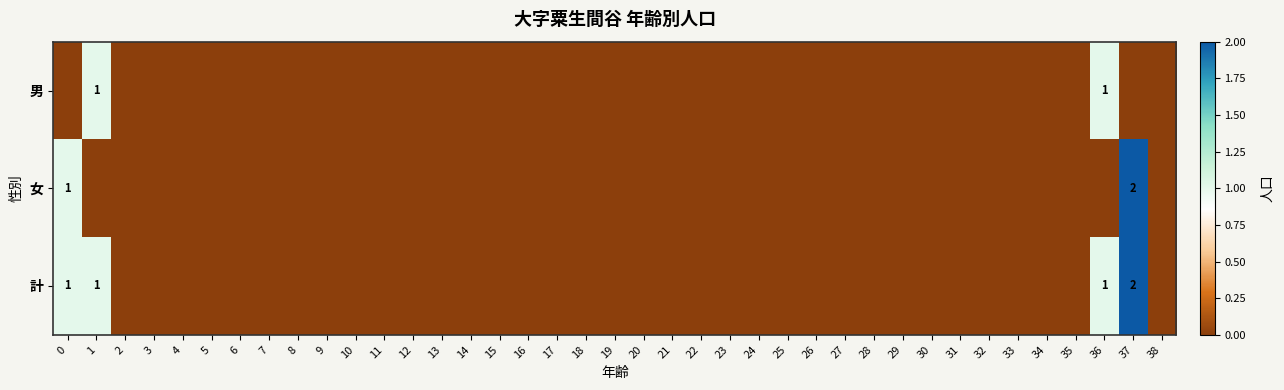

Which series has the largest total across all categories?

計